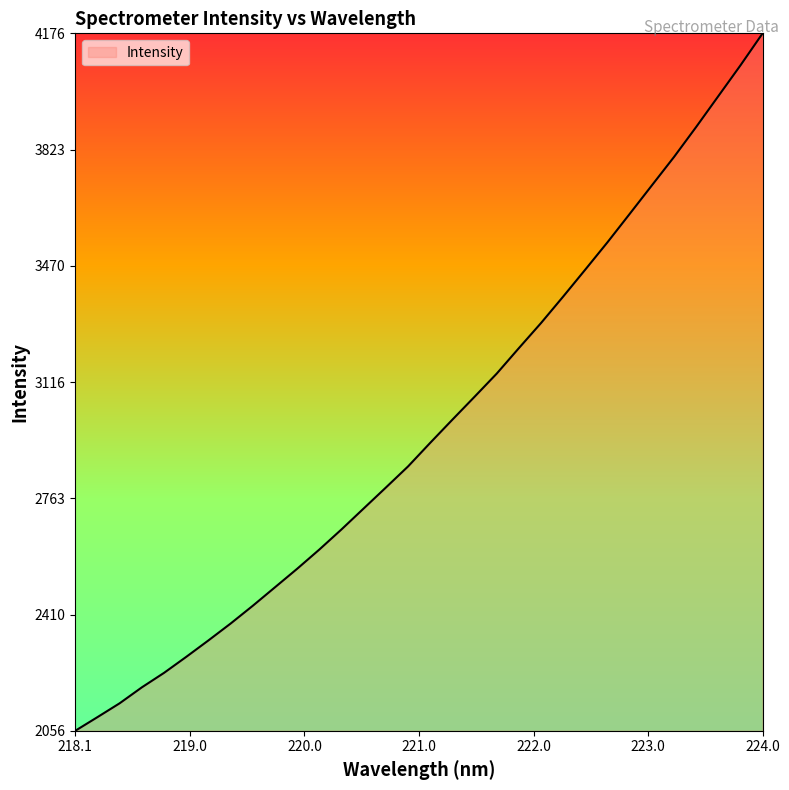

What is the difference between the maximum and minimum values?

2119.7